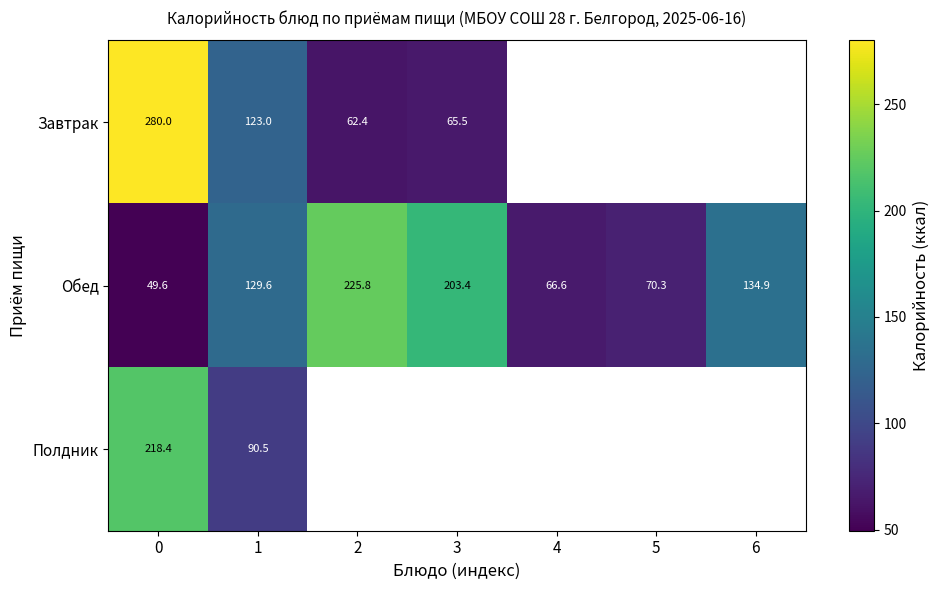

Is the value of Полдник at 1 greater than the value of Завтрак at 0?

No